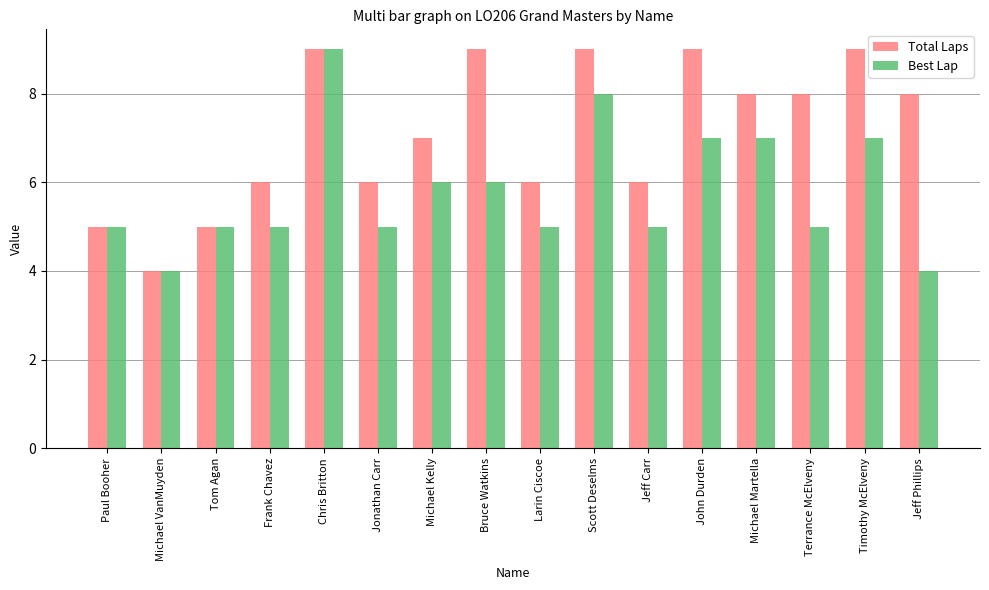

What is the total value across all series at Scott Deselms?

17